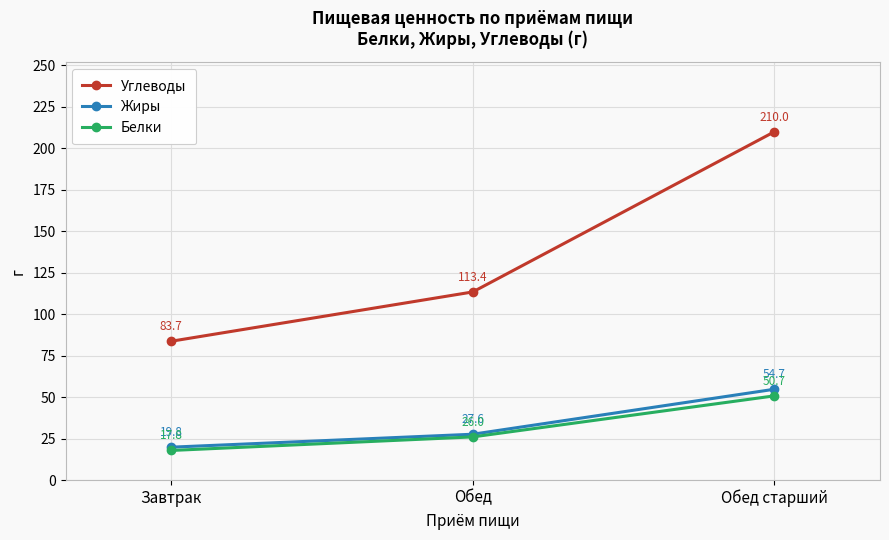

How many values in the Жиры series exceed 27?

2